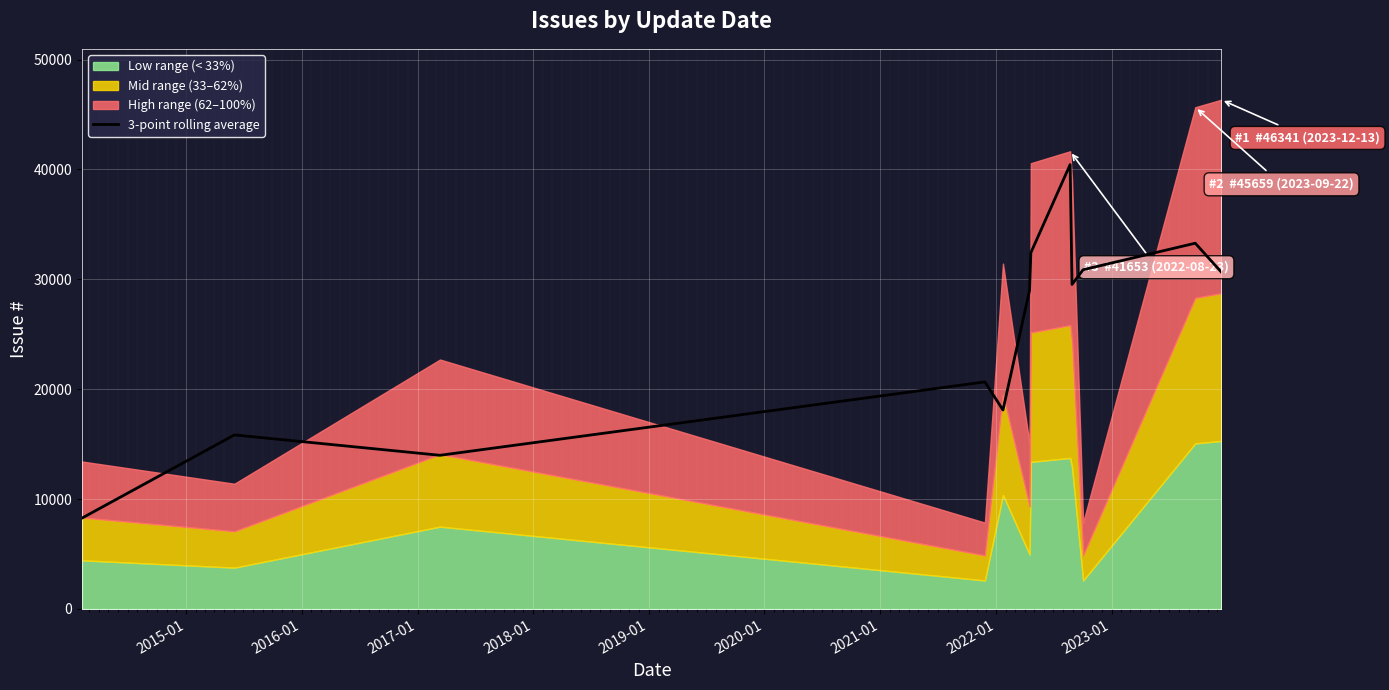

What is the lowest value of the 3-point rolling average series?

8272.7